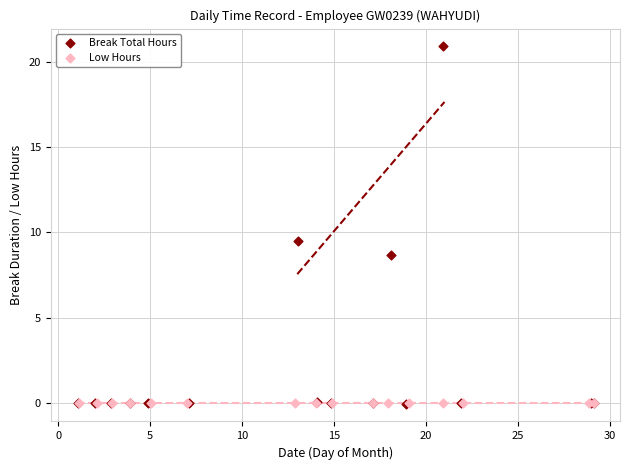

Which series reaches the maximum Y coordinate?

Break Total Hours